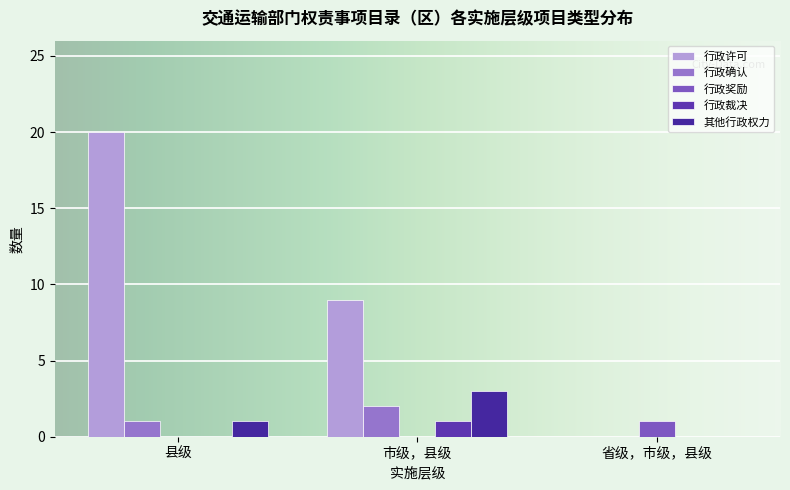

What value does the 行政奖励 series have at 市级，县级?

0